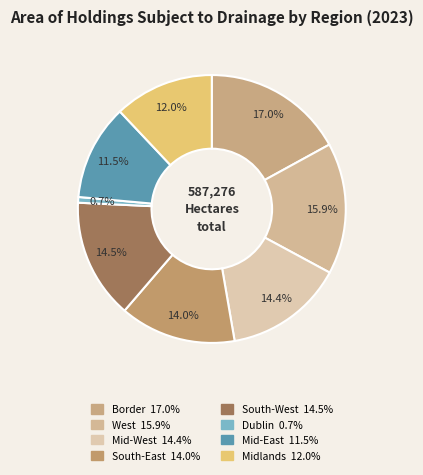

To the nearest percent, what portion does Mid-West represent?

14%